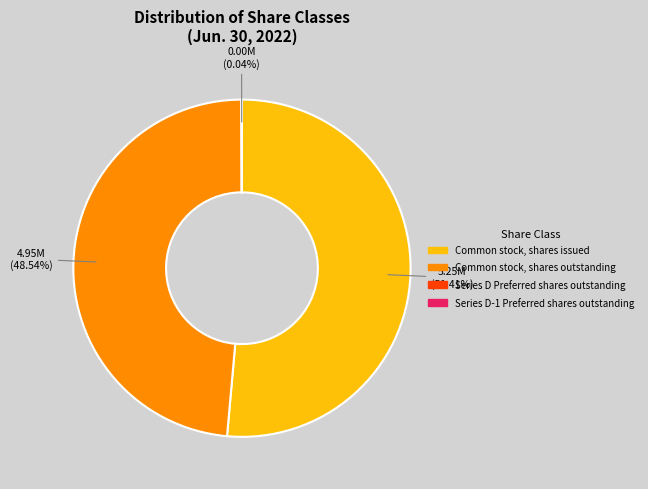

To the nearest percent, what is the average slice percentage?

25%